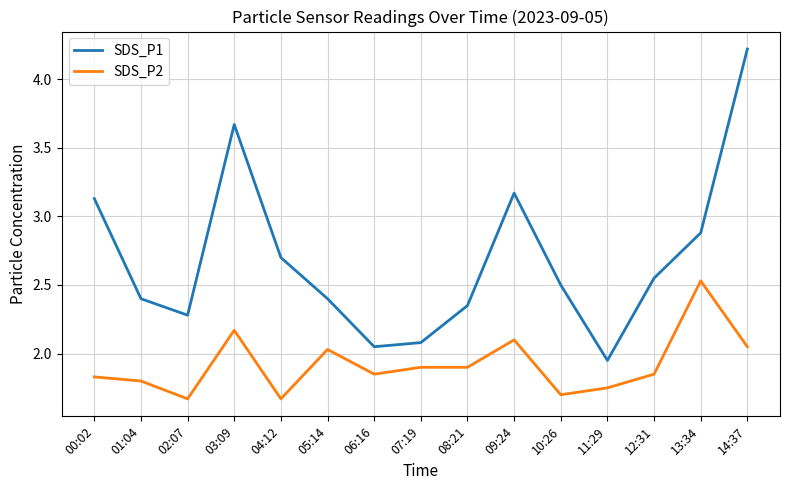

True or false: SDS_P2 and SDS_P1 cross at least once.

False